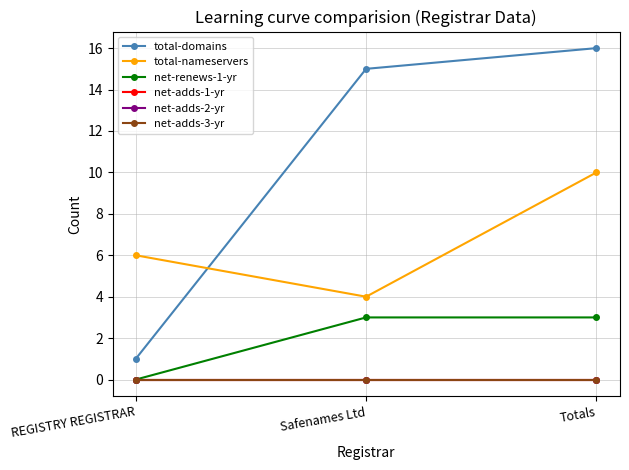

Does the chart have visible grid lines?

Yes